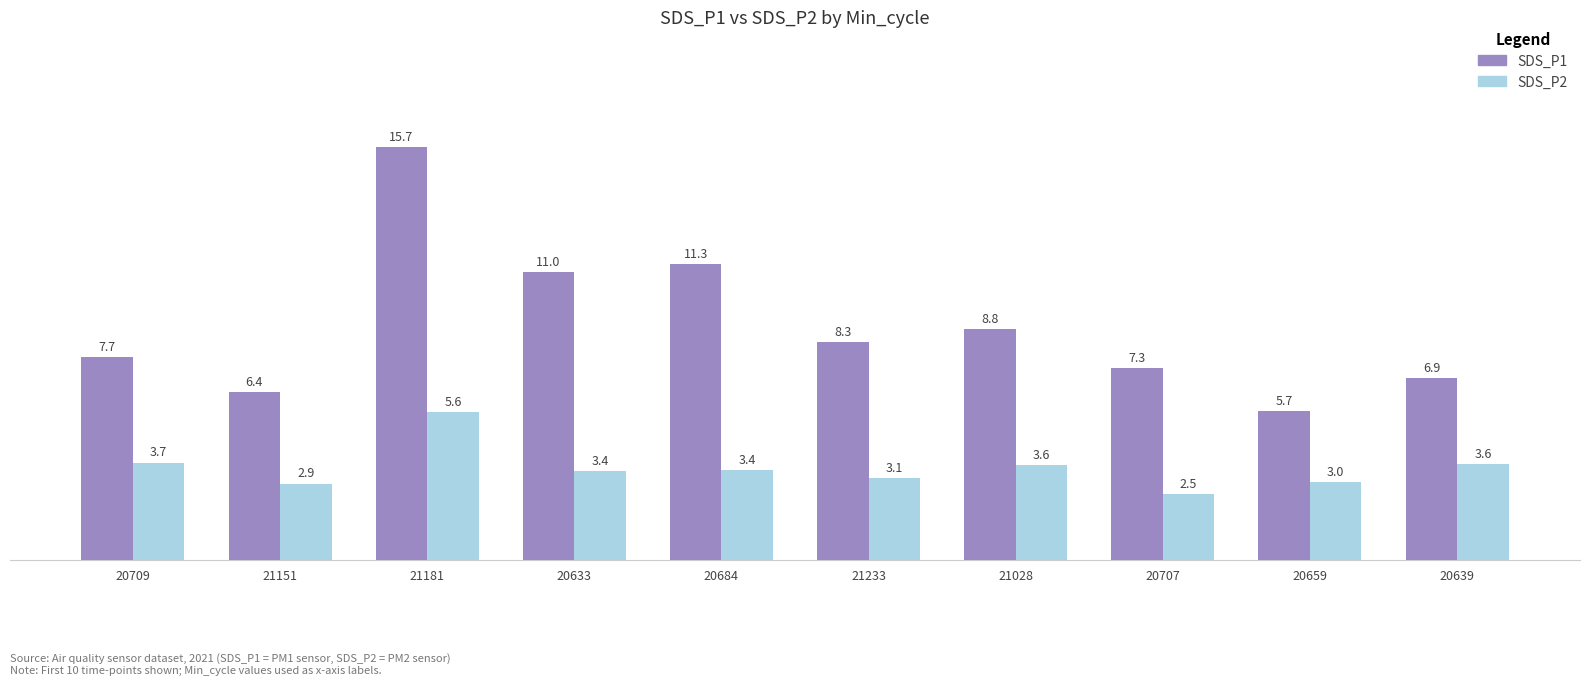

What are all the series names shown in the legend?

SDS_P1, SDS_P2